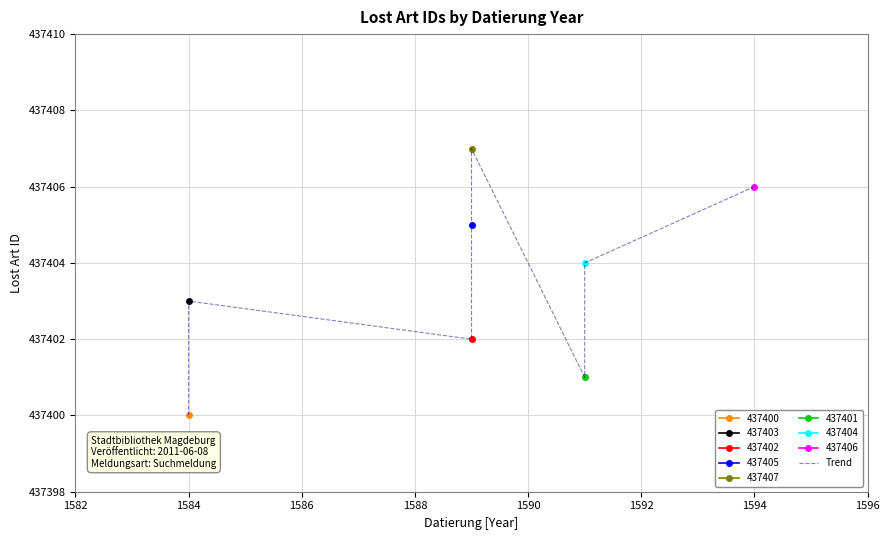

What is the change in value from 1582 to 1584?

+3